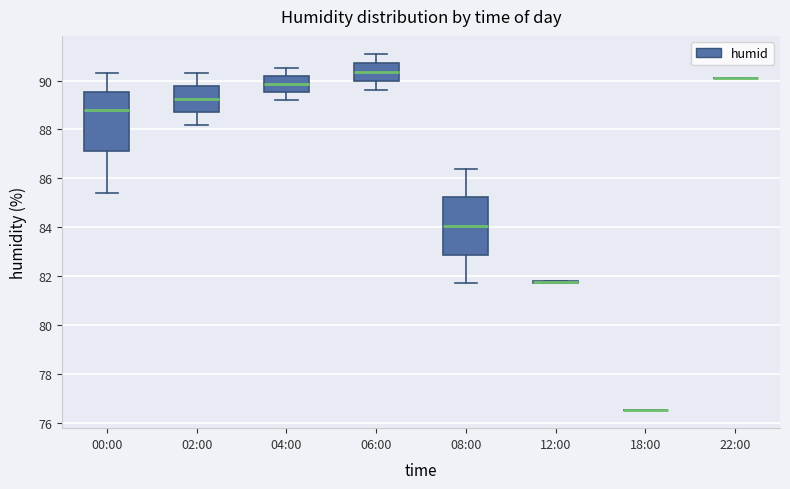

Reading left to right, read every box against the y-axis: the position of its median line, the range the box covers, and the ends of its whiskers. The values are not printed on the chart, so give them approximately, as read against the axis.

00:00: median 88.8, box 87.2 to 89.6, whiskers 85.4 to 90.4
02:00: median 89.2, box 88.8 to 89.8, whiskers 88.2 to 90.4
04:00: median 89.8, box 89.6 to 90.2, whiskers 89.2 to 90.6
06:00: median 90.4, box 90.0 to 90.8, whiskers 89.6 to 91.2
08:00: median 84.0, box 82.8 to 85.2, whiskers 81.8 to 86.4
12:00: box collapsed to a line at 81.8, whiskers 81.8 to 81.8
18:00: box collapsed to a line at 76.6, whiskers 76.6 to 76.6
22:00: box collapsed to a line at 90.2, whiskers 90.2 to 90.2